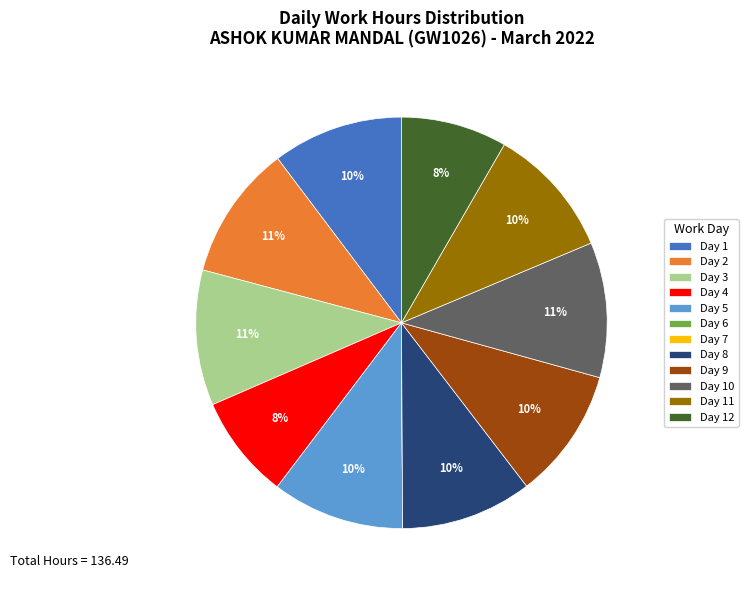

What percentage is the Day 10 slice, to the nearest percent?

11%